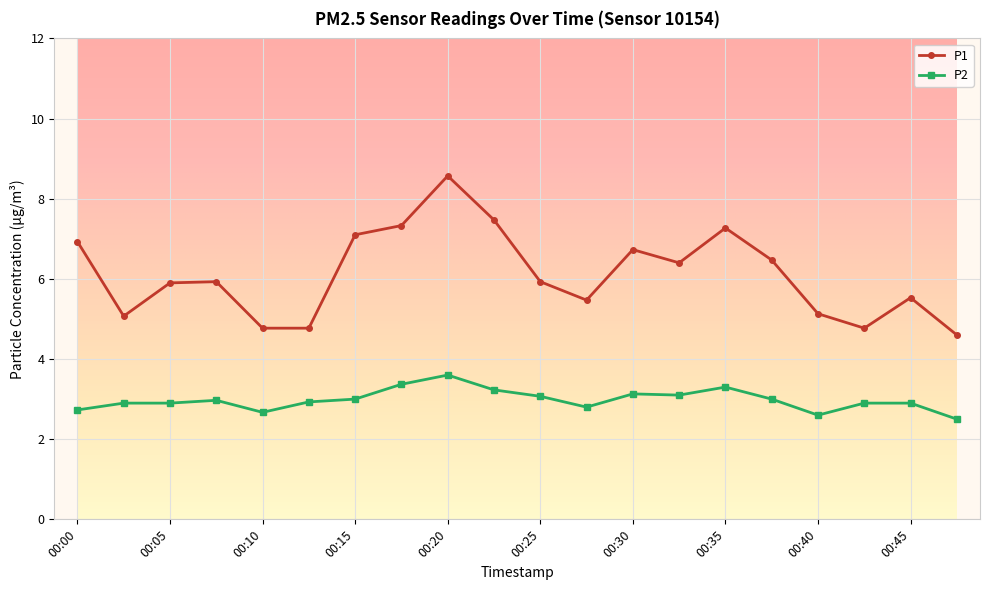

Rank the series by their average value, from highest to lowest.

P1, P2